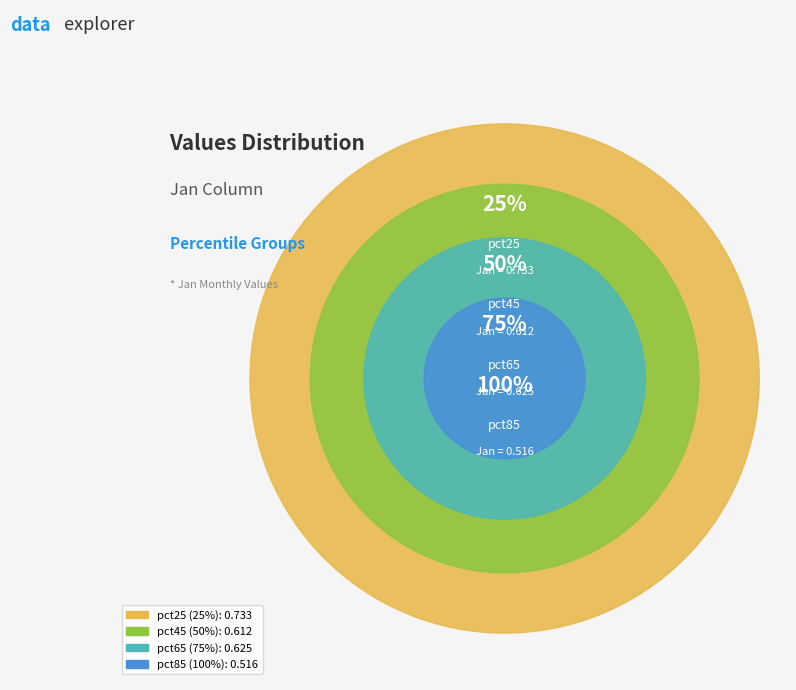

Is there any slice that represents more than half of the pie?

No